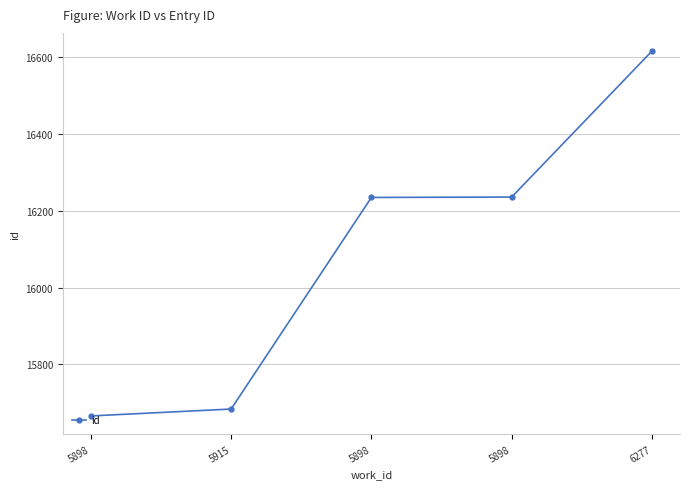

How many data points does each series have?

5